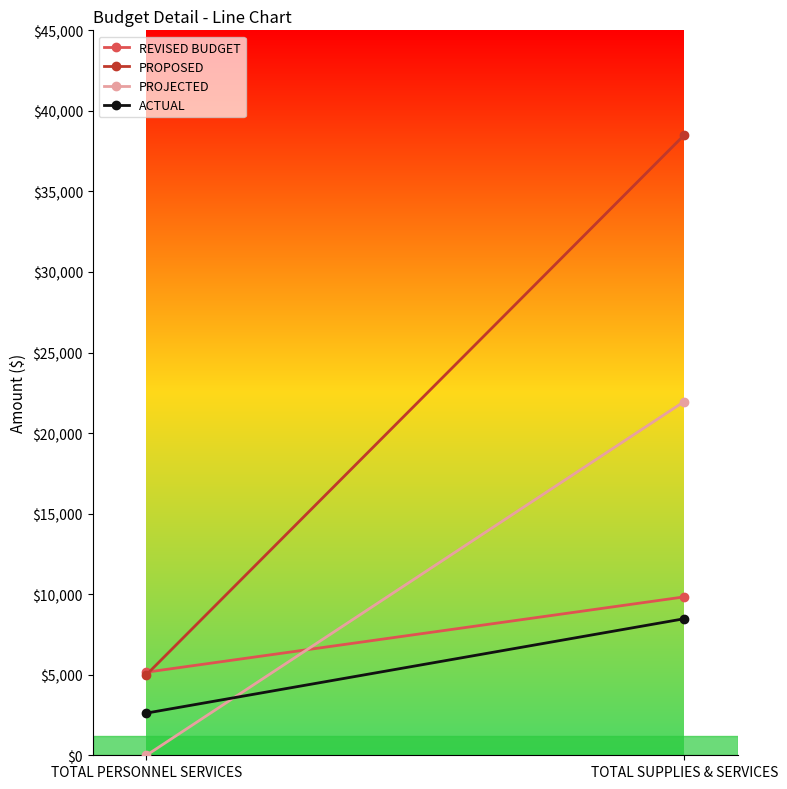

What is the spread (max minus min) of values at TOTAL SUPPLIES & SERVICES?

30025.1